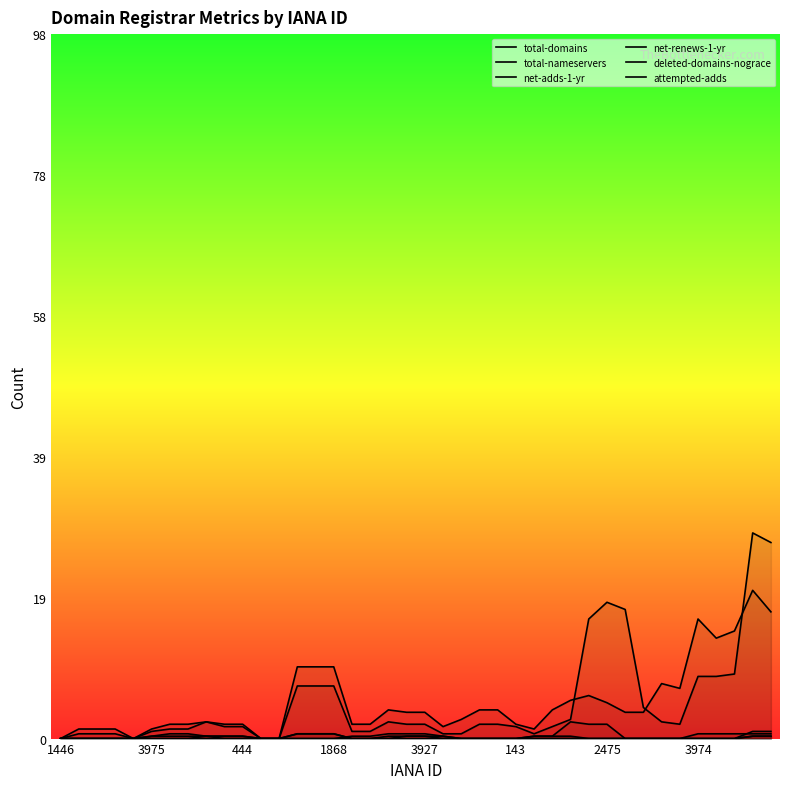

Read the total-nameservers value at 13.

10.0